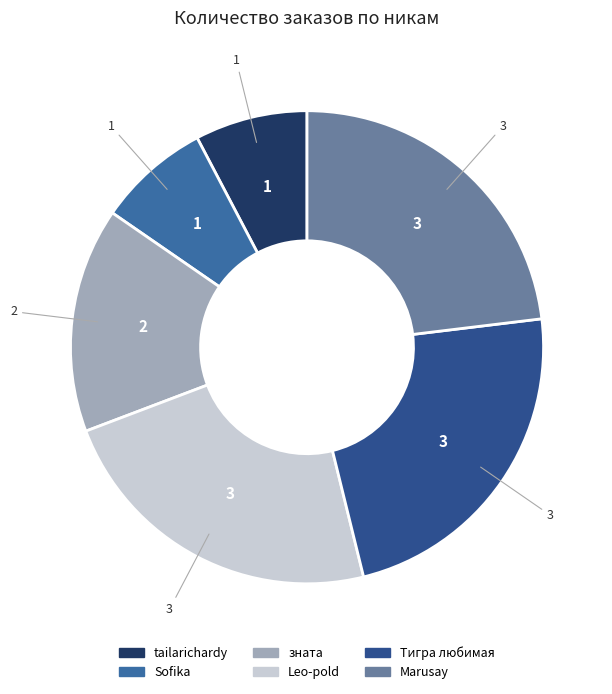

What percentage is NOT represented by Тигра любимая?

76.9%